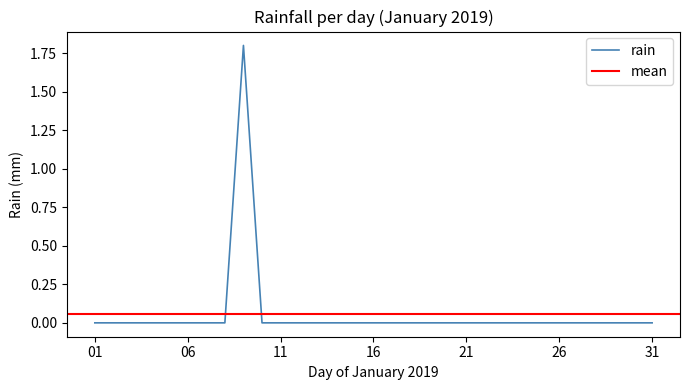

How many positive values are there?

1